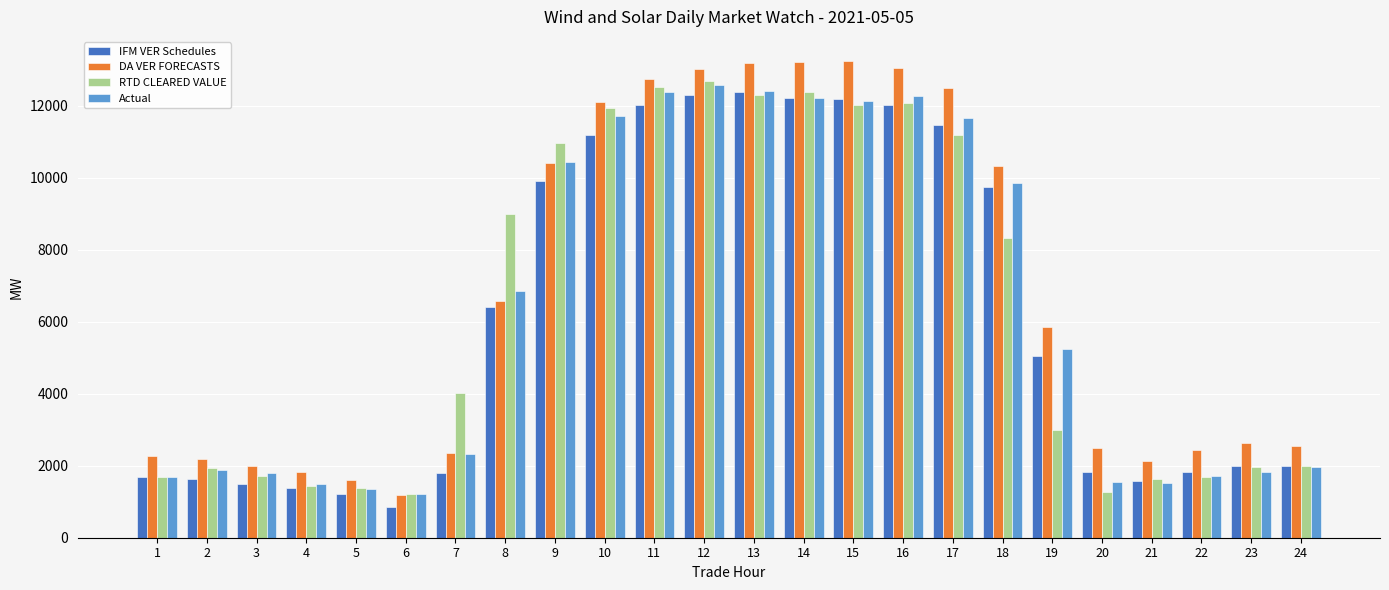

What is the difference between the highest and lowest values at 2?

565.1